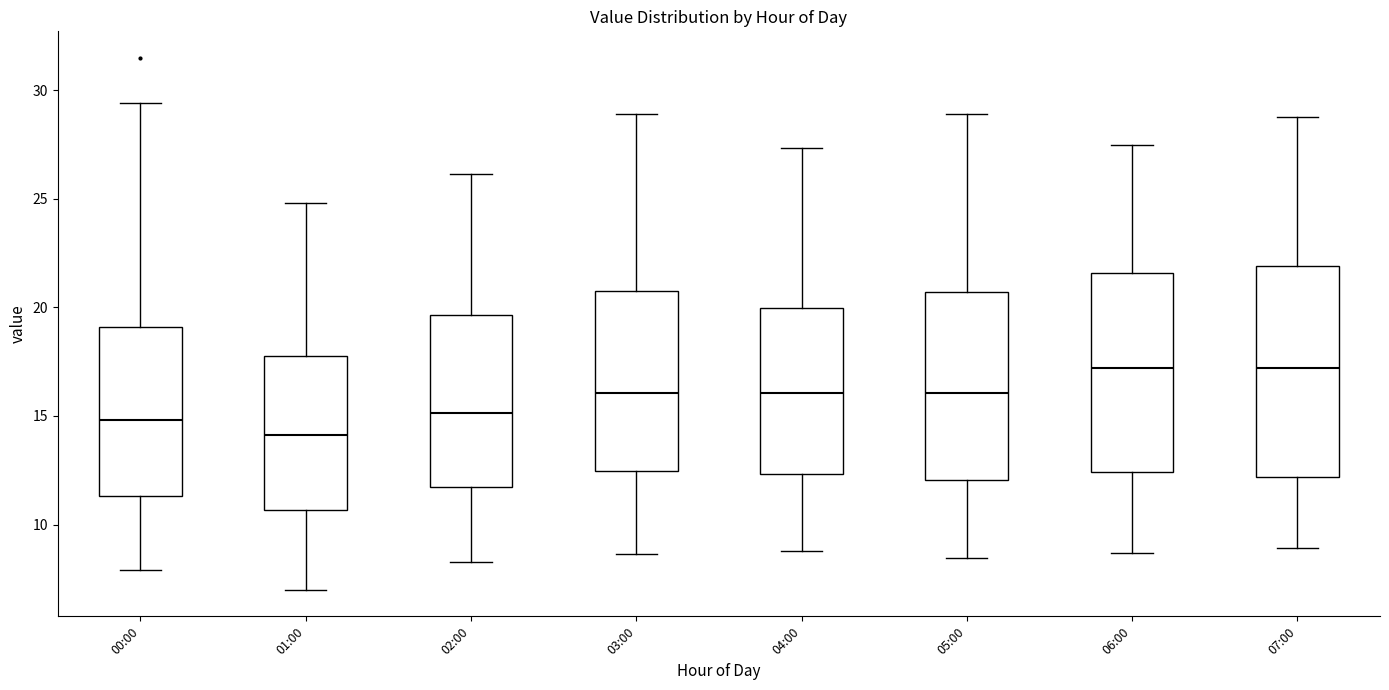

Reading left to right, read every box against the y-axis: the position of its median line, the range the box covers, and the ends of its whiskers. The values are not printed on the chart, so give them approximately, as read against the axis.

00:00: median 15.0, box 11.5 to 19.0, whiskers 8.0 to 29.5
01:00: median 14.0, box 10.5 to 18.0, whiskers 7.0 to 25.0
02:00: median 15.0, box 11.5 to 19.5, whiskers 8.5 to 26.0
03:00: median 16.0, box 12.5 to 21.0, whiskers 8.5 to 29.0
04:00: median 16.0, box 12.5 to 20.0, whiskers 9.0 to 27.5
05:00: median 16.0, box 12.0 to 20.5, whiskers 8.5 to 29.0
06:00: median 17.0, box 12.5 to 21.5, whiskers 8.5 to 27.5
07:00: median 17.0, box 12.0 to 22.0, whiskers 9.0 to 29.0